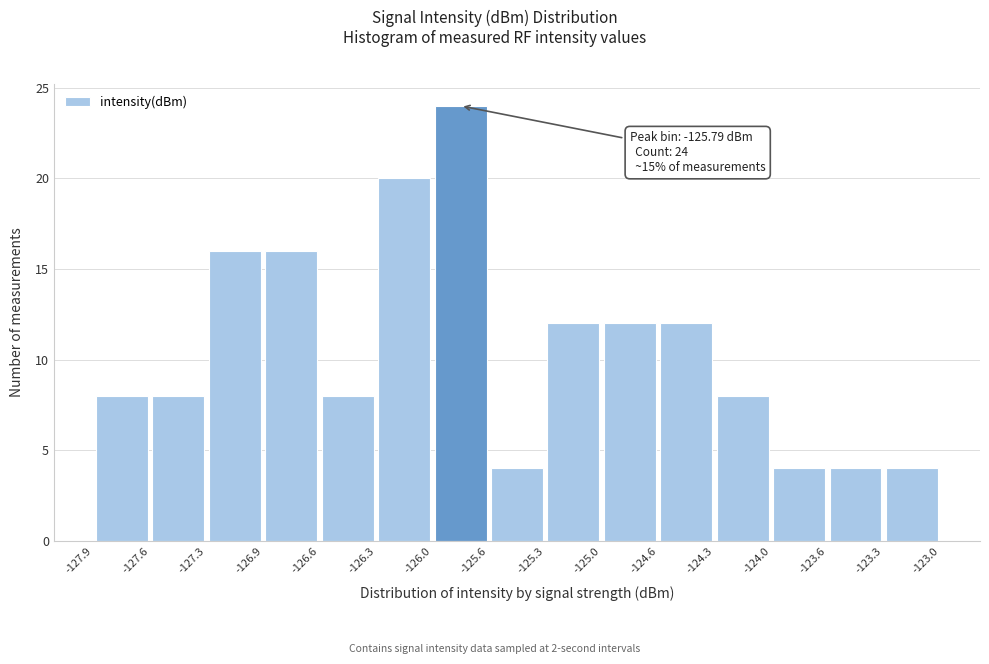

Over which range of the x-axis is the bar tallest?

-126.0 to -125.6